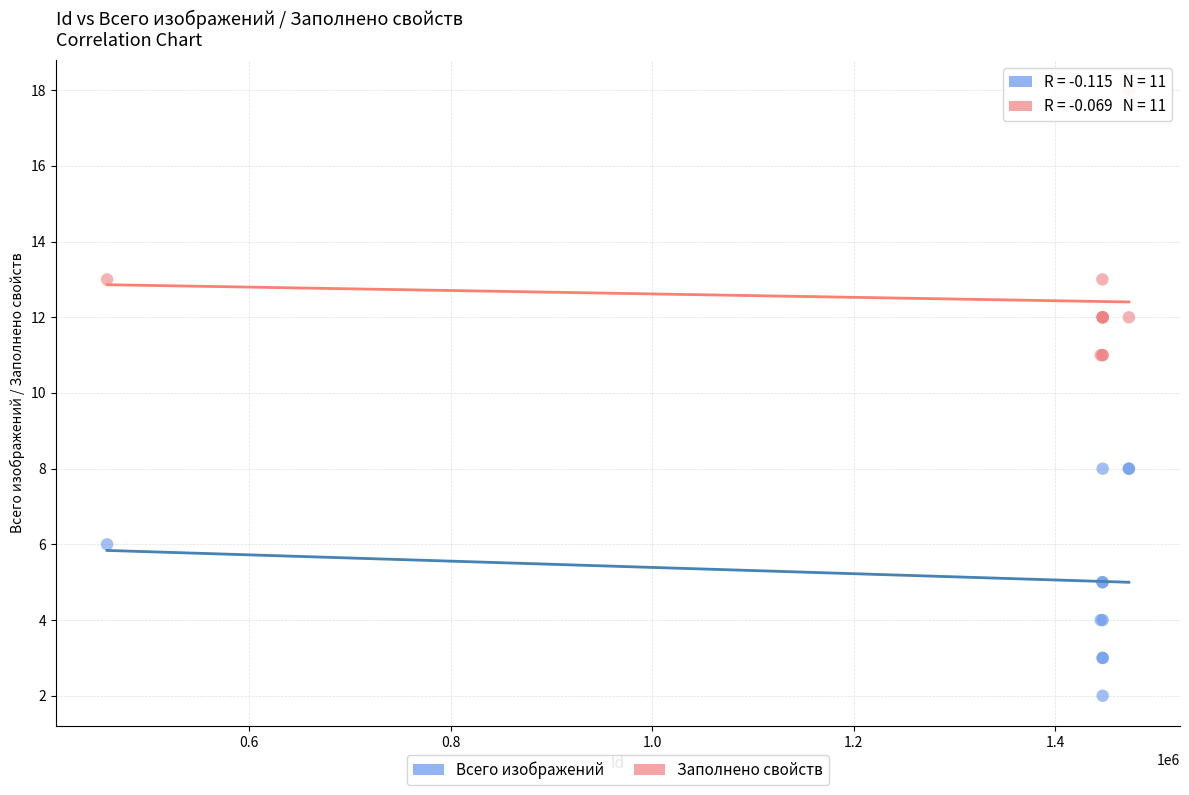

Which series contains the highest Y value?

Заполнено свойств